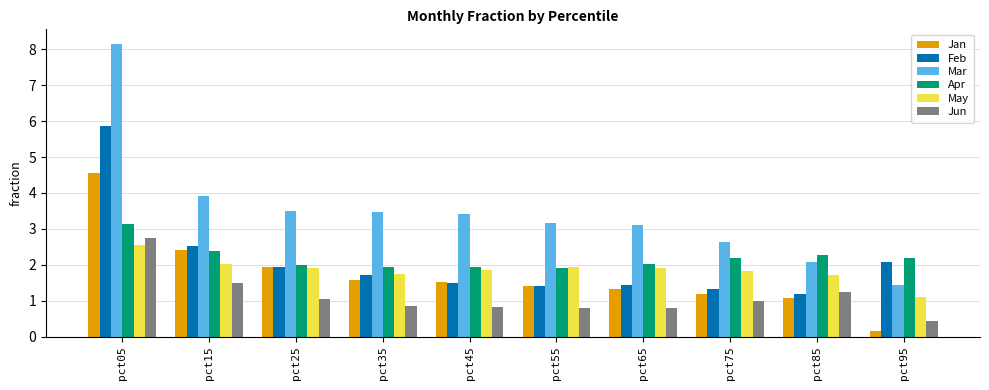

What is the value of the Jun bar at the 7th from the left?

0.8